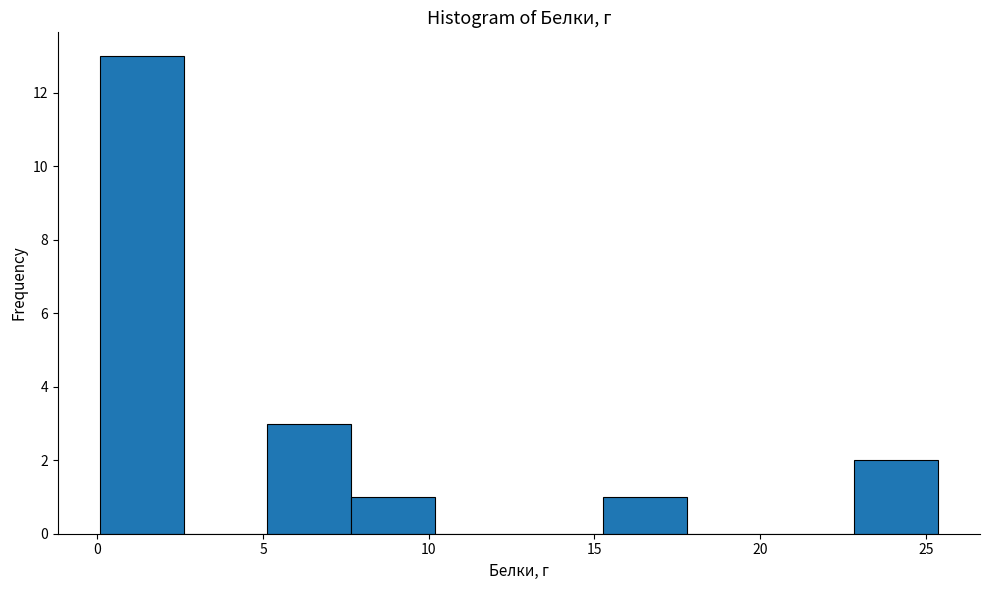

How tall is the bar that spans 15.5 to 18.0 on the x-axis? Neither the bar edges nor the heights are printed on the chart, so give them approximately, as read against the axes.

1